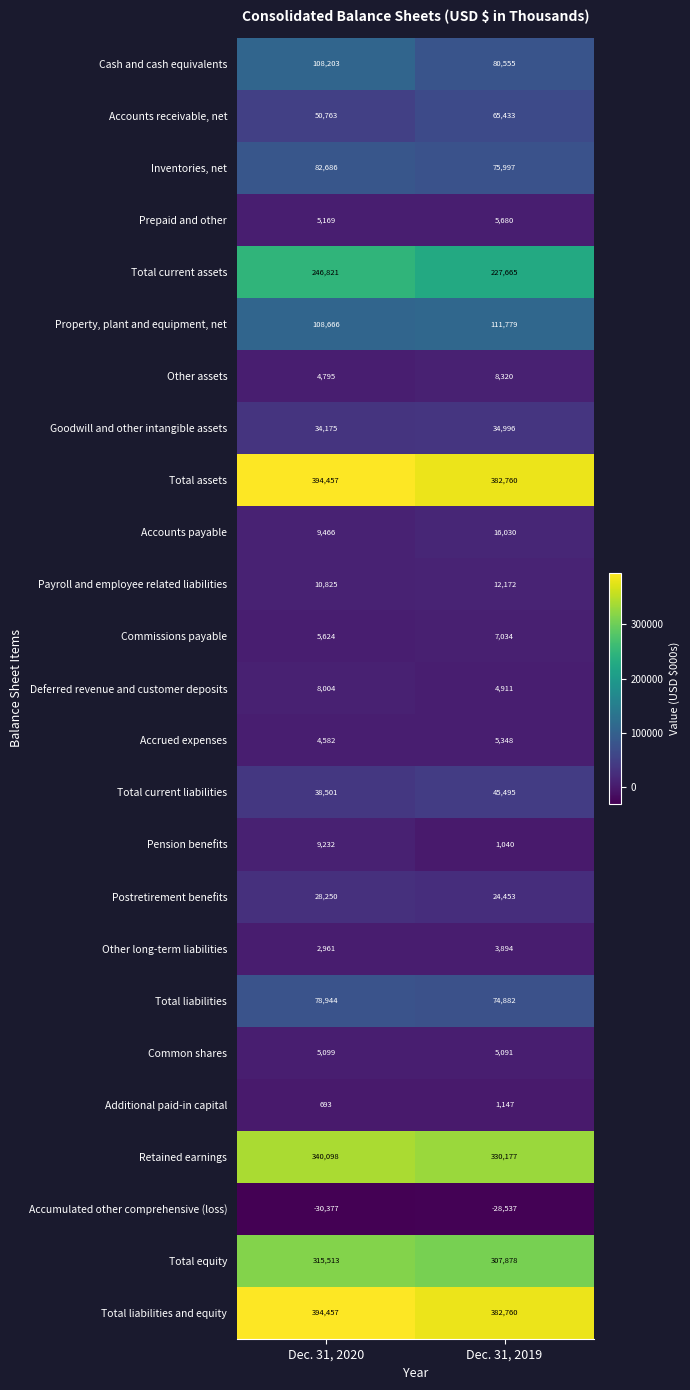

List the labels in order of Other assets value, largest first.

Dec. 31, 2019, Dec. 31, 2020